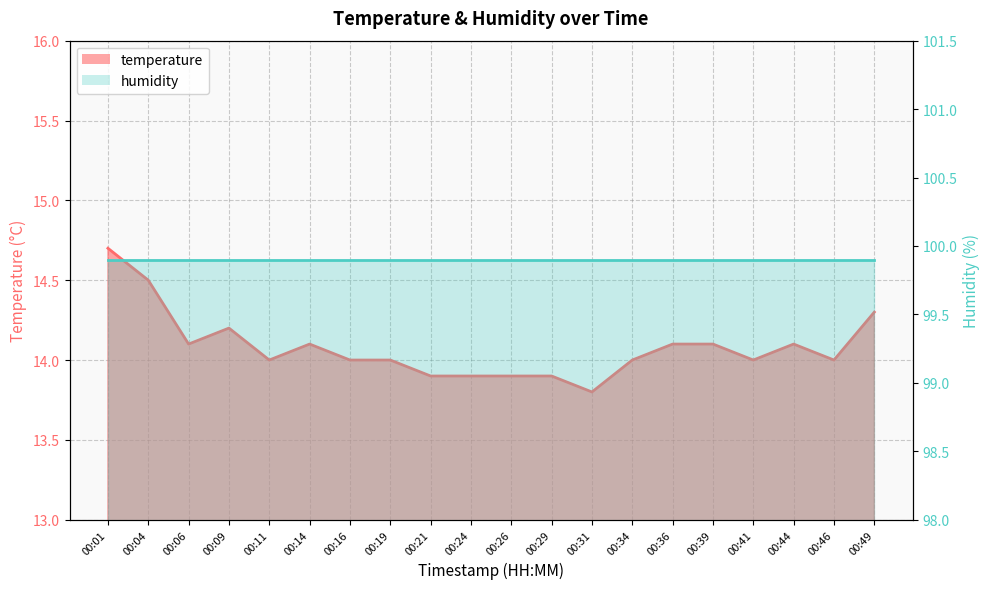

Which label corresponds to the largest value in the chart?

00:01